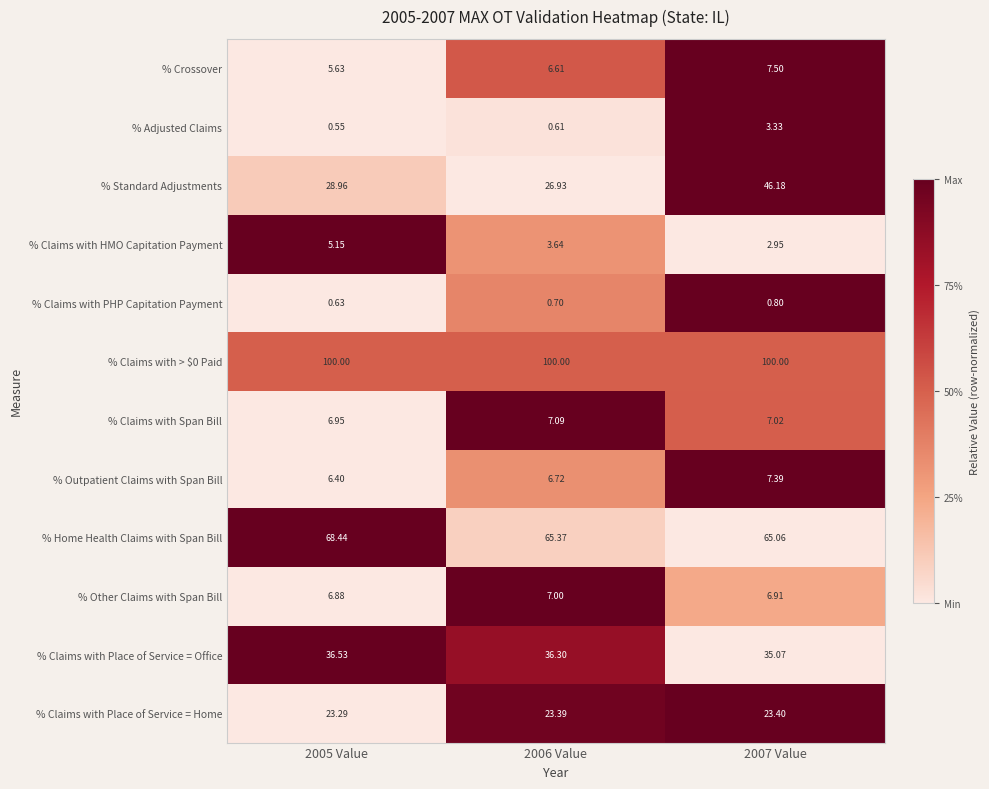

Is the value of % Home Health Claims with Span Bill at 2007 Value greater than the value of % Claims with Place of Service = Office at 2006 Value?

Yes